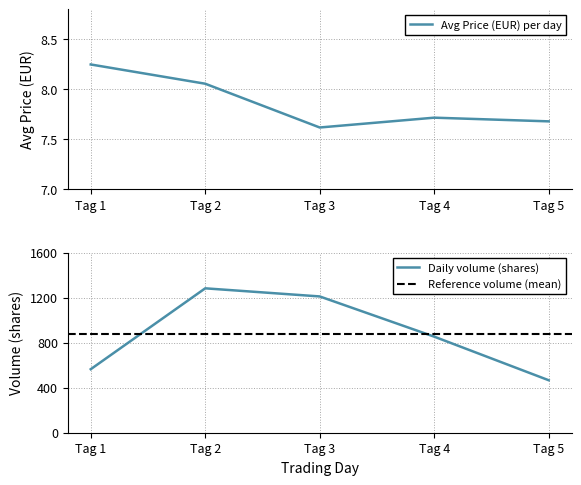

At how many categories does at least one series exceed 168?

5